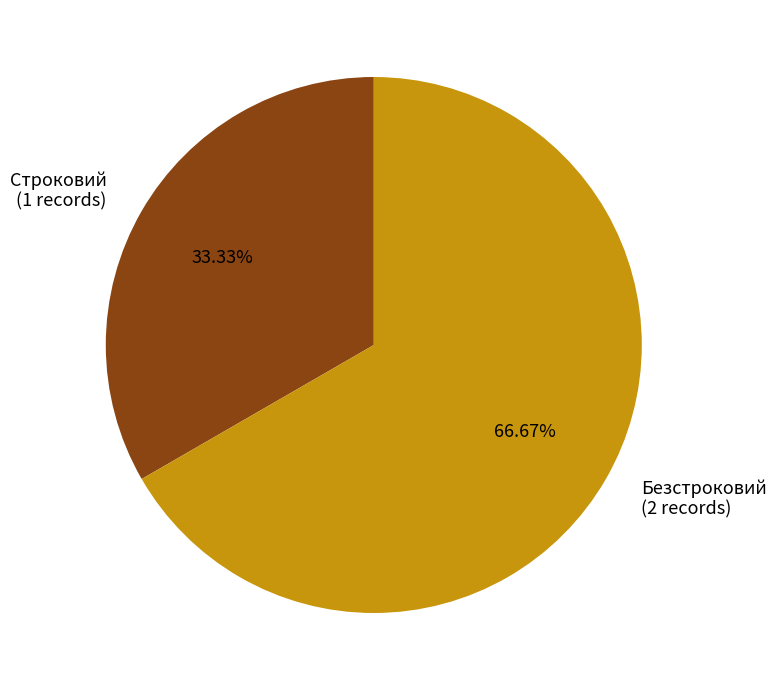

What percentage is the Безстроковий slice, to the nearest percent?

67%